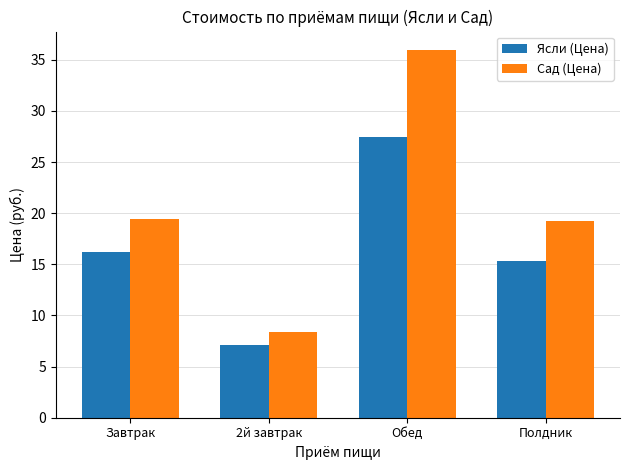

Reading right to left, list all the values displayed in this chart.

Ясли (Цена): Полдник=15.4	Обед=27.4	2й завтрак=7.1	Завтрак=16.2
Сад (Цена): Полдник=19.2	Обед=36.0	2й завтрак=8.4	Завтрак=19.4